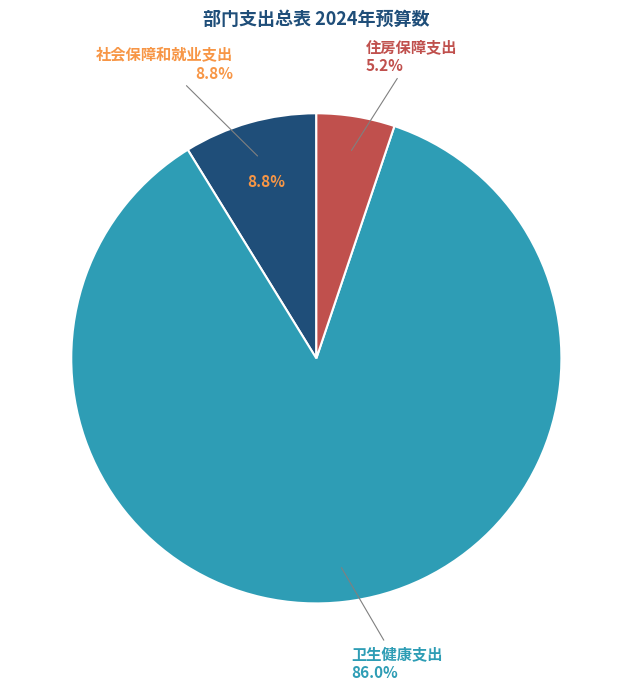

The 住房保障支出 slice represents 17% of the pie. True or false?

False